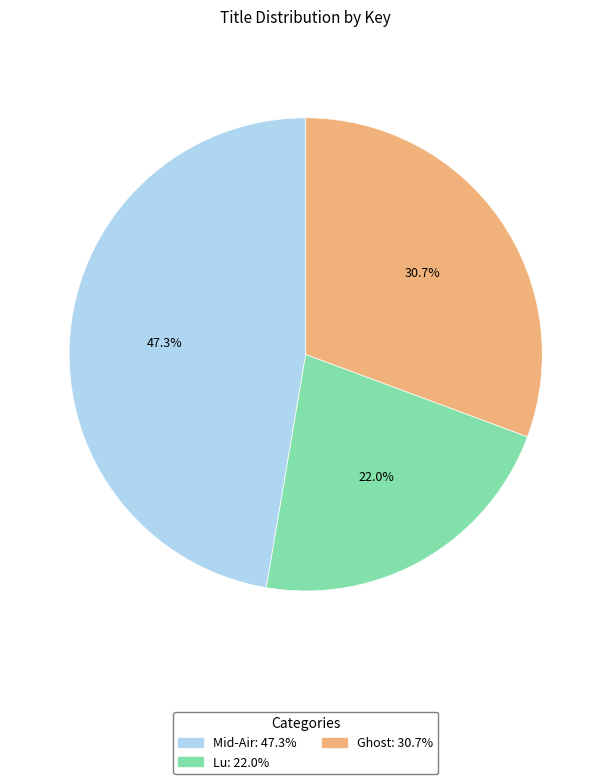

What percentage do Ghost and Mid-Air together represent?

78.0%